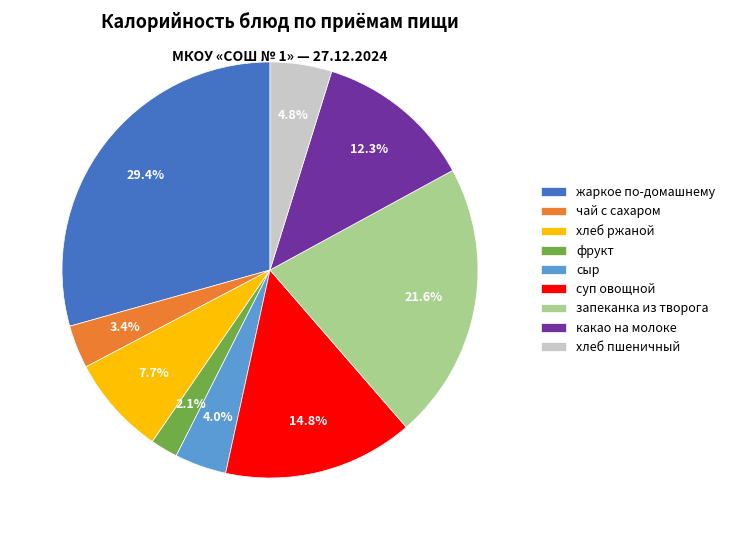

Does запеканка из творога account for over 50% of the chart?

No